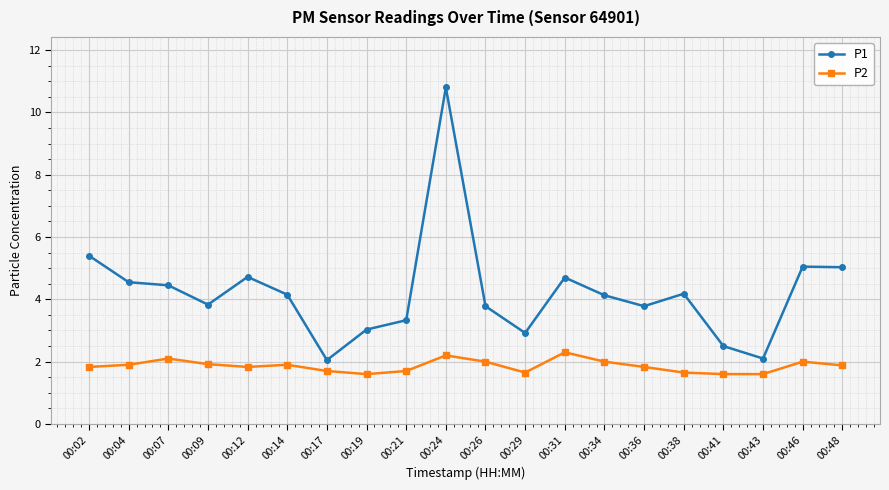

At which category is the sum across all series the highest?

00:24